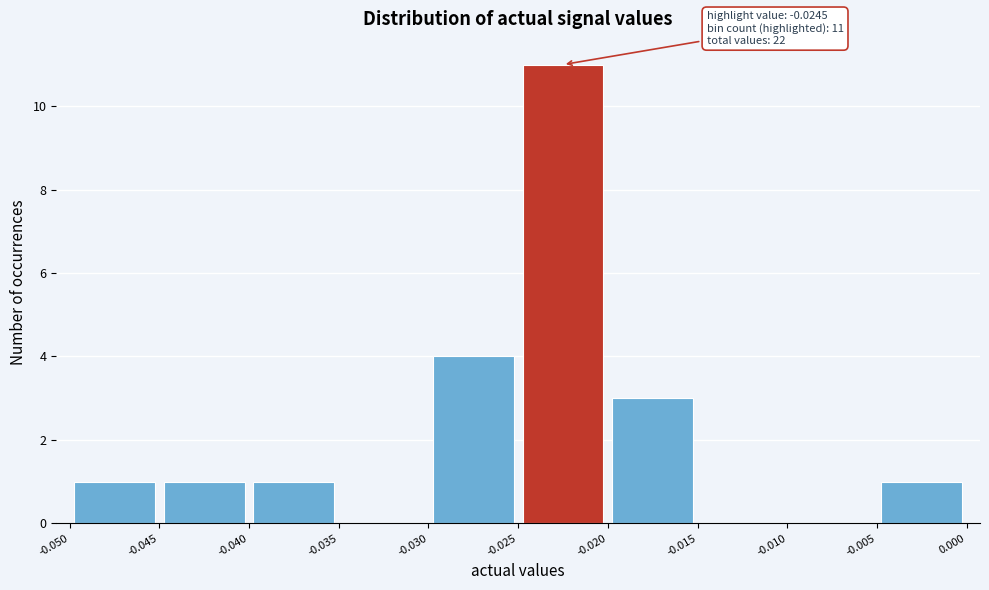

Over which range of the x-axis is the bar tallest?

-0.025 to -0.020